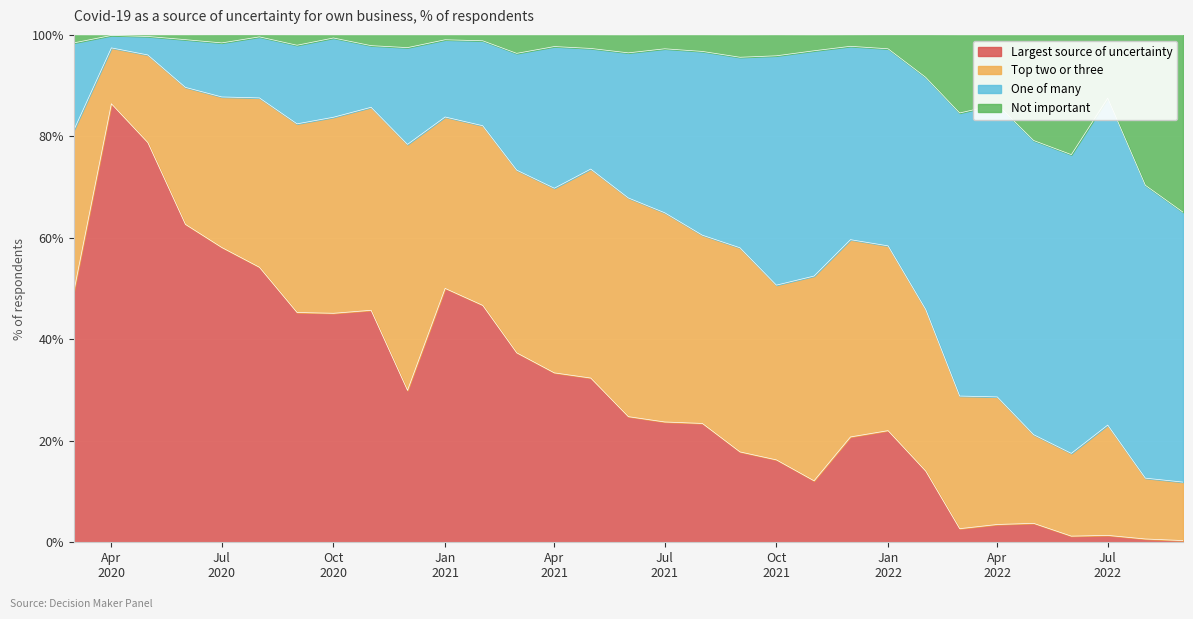

At which label does Not important first exceed 97?

2020-03-01